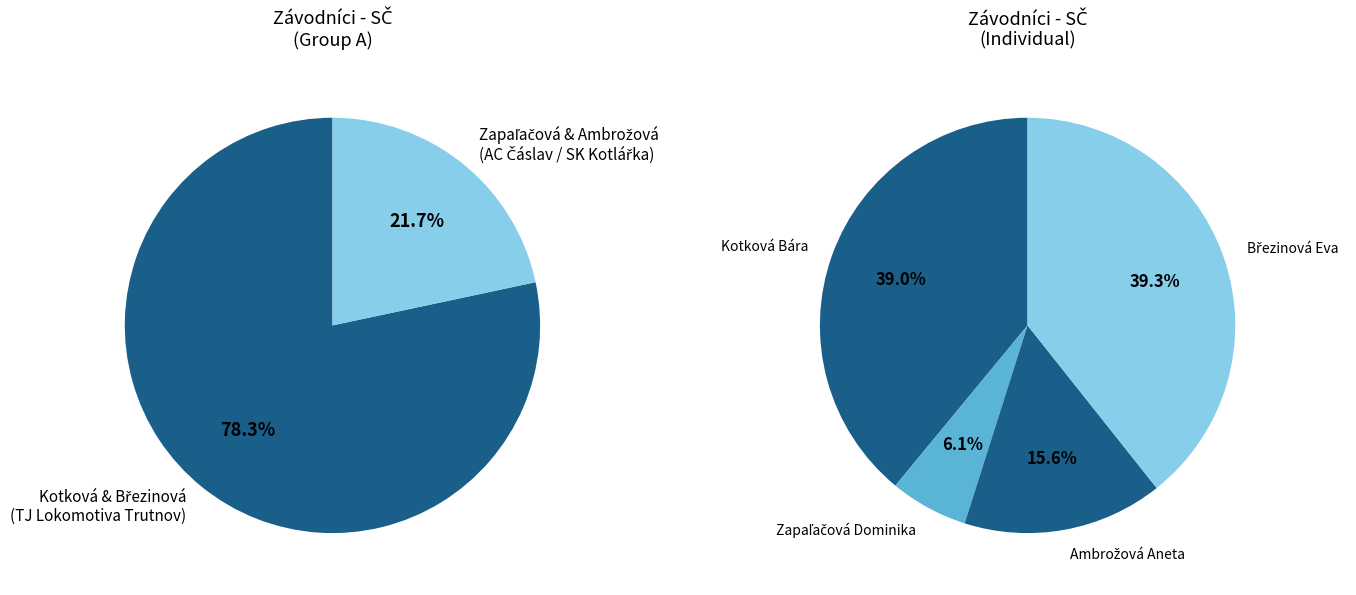

How many slices are in this pie chart?

4